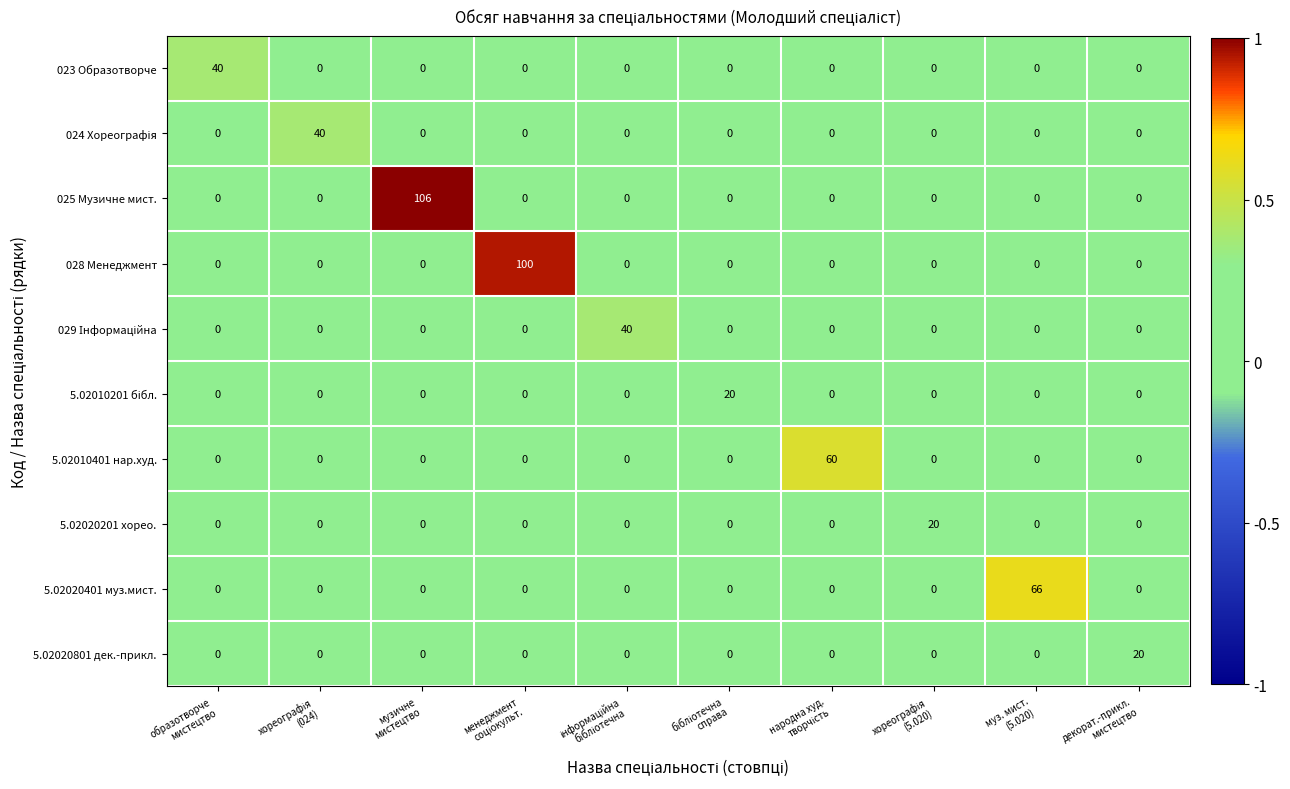

Which series has the widest spread of values?

025 Музичне мист.